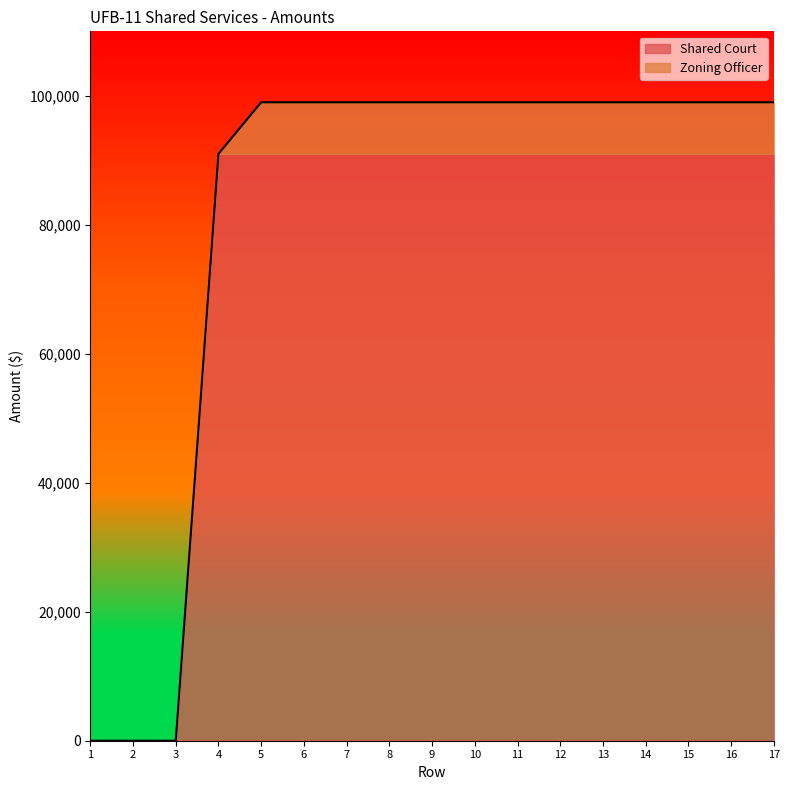

Rank the categories by value from lowest to highest.

1, 2, 3, 4, 5, 6, 7, 8, 9, 10, 11, 12, 13, 14, 15, 16, 17